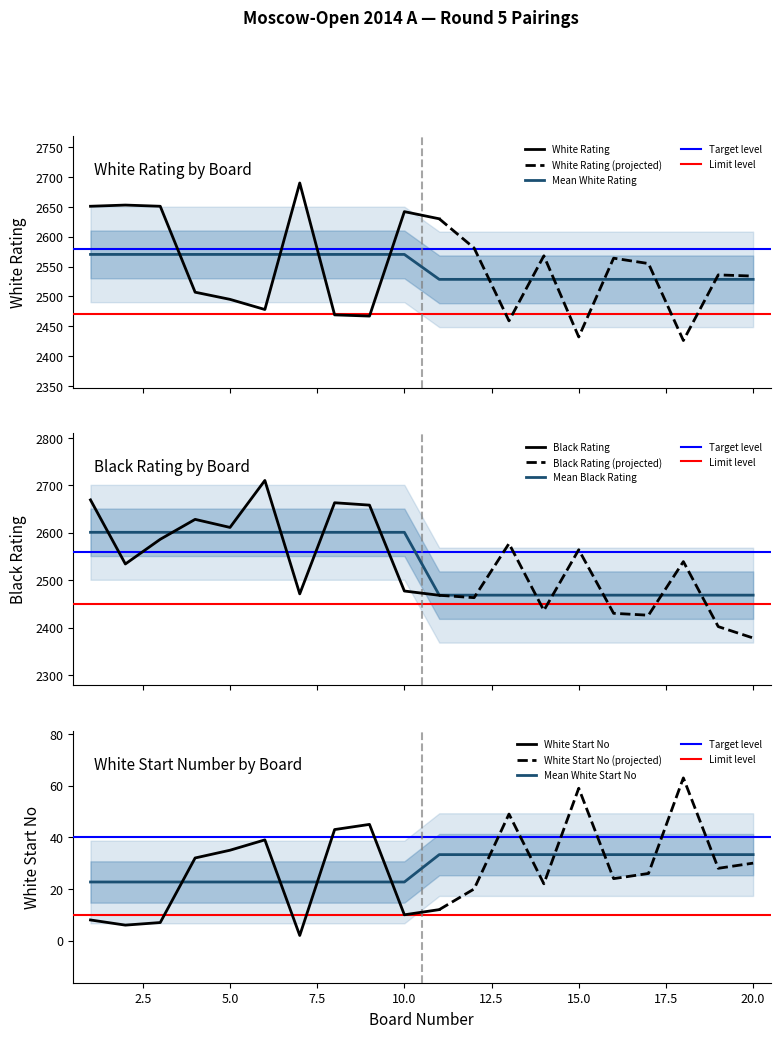

Rank the categories by Board value from highest to lowest.

20, 19, 18, 17, 16, 15, 14, 13, 12, 11, 10, 9, 8, 7, 6, 5, 4, 3, 2, 1